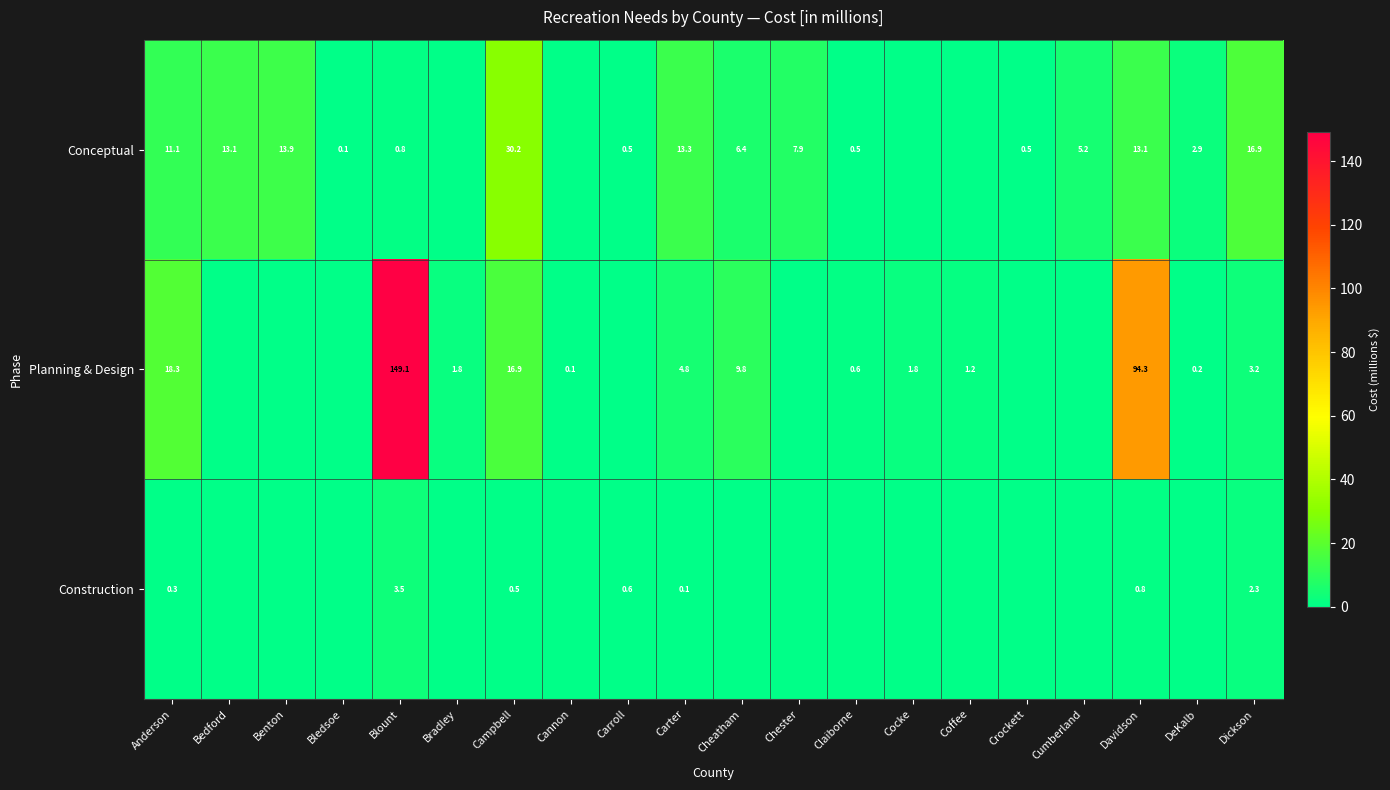

What is the spread (max minus min) of values at Campbell?

29.7